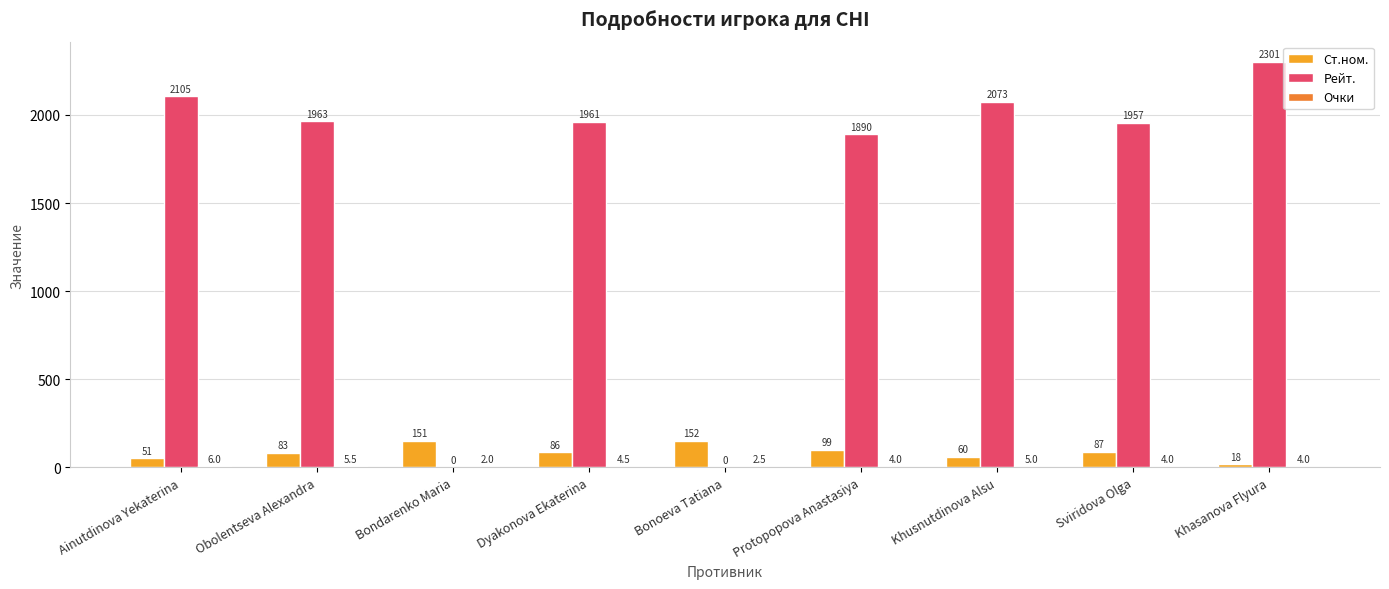

At which category is the sum across all series the highest?

Khasanova Flyura